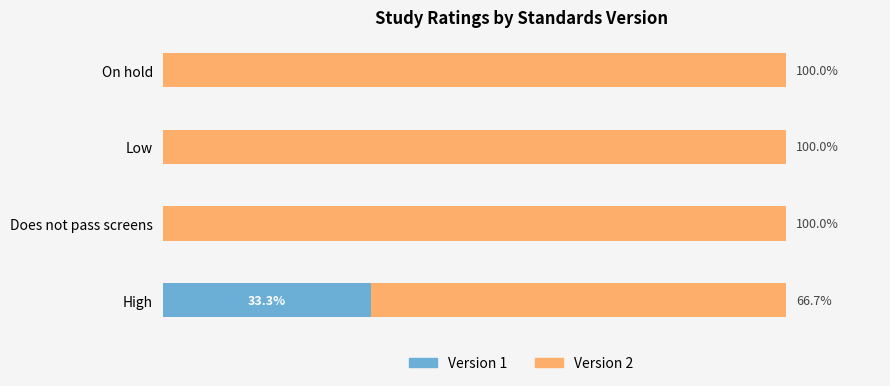

At which label does Version 1 reach its peak?

High